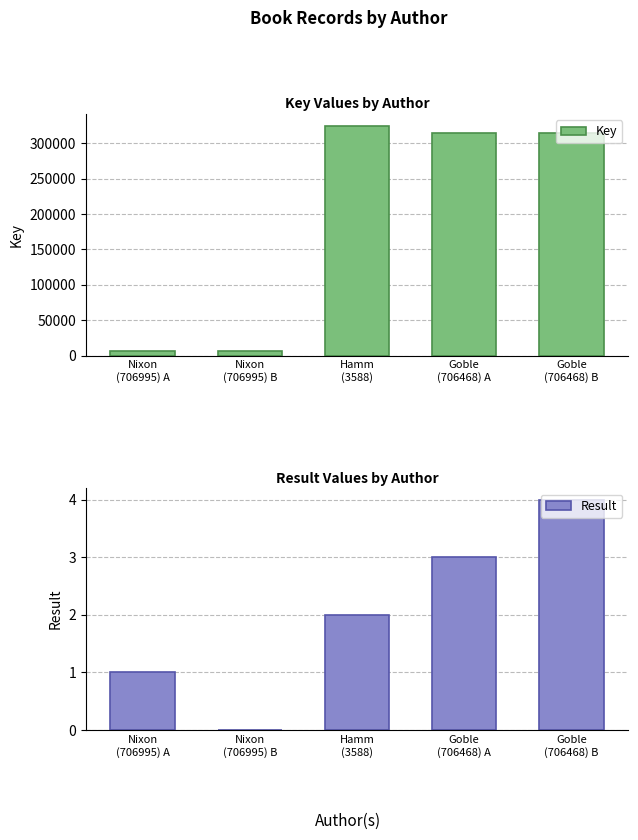

What is the label of the 1st bar from the left?

Nixon
(706995) A